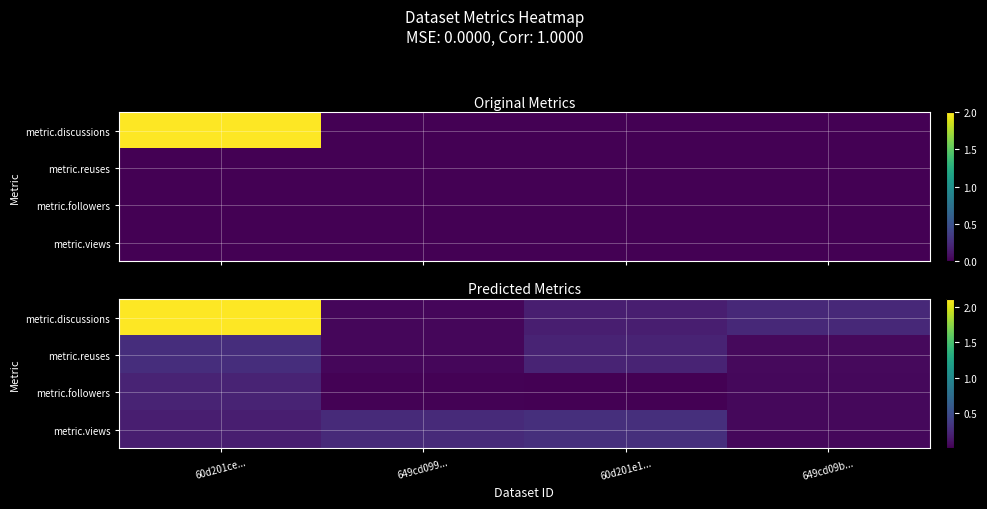

What is the maximum value for metric.views?

0.3